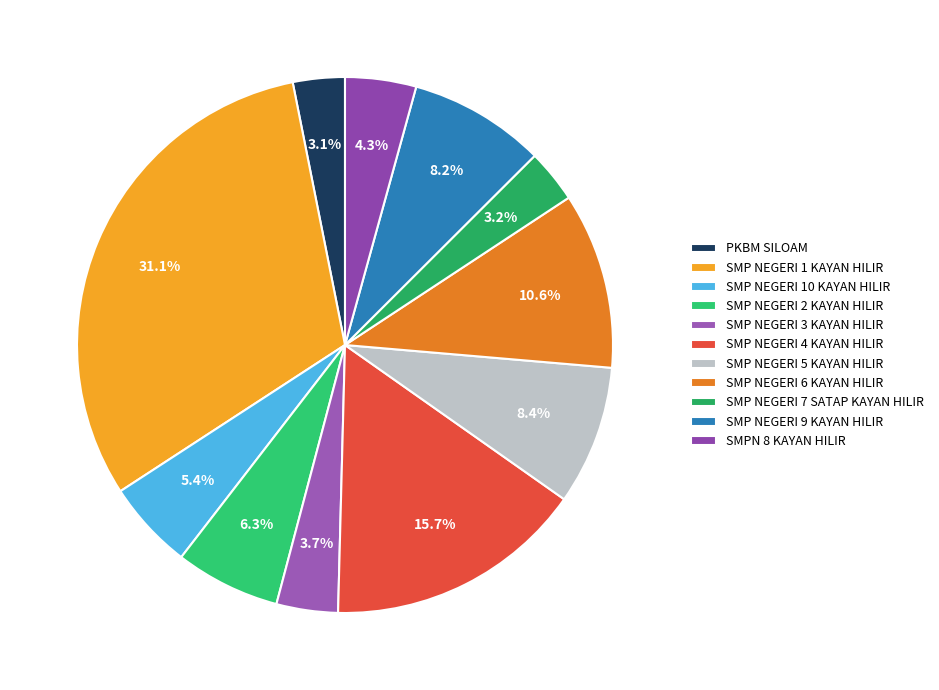

How many slices are in this pie chart?

11